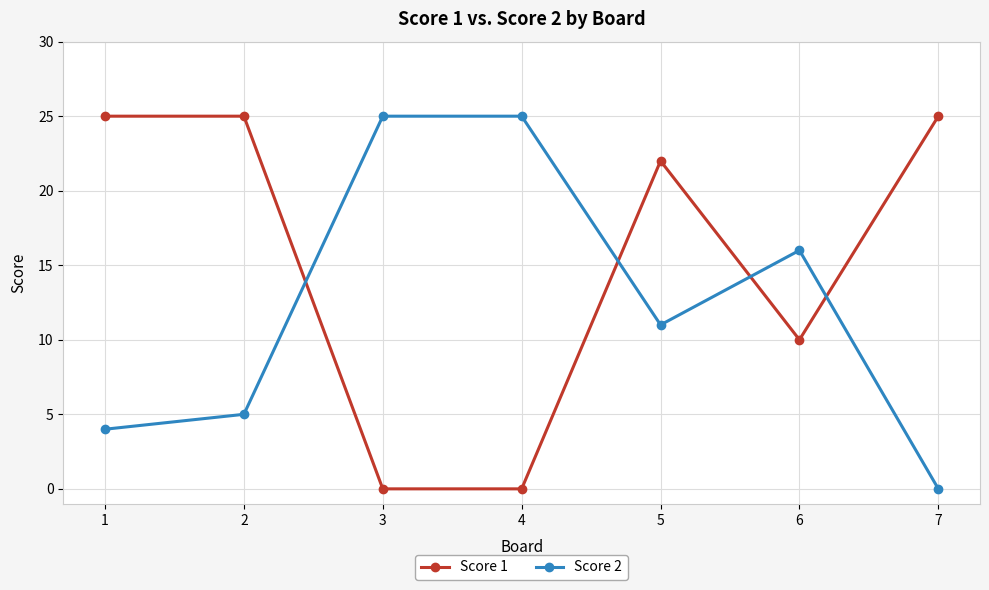

Which series ends up on top after the final intersection of Score 2 and Score 1?

Score 1